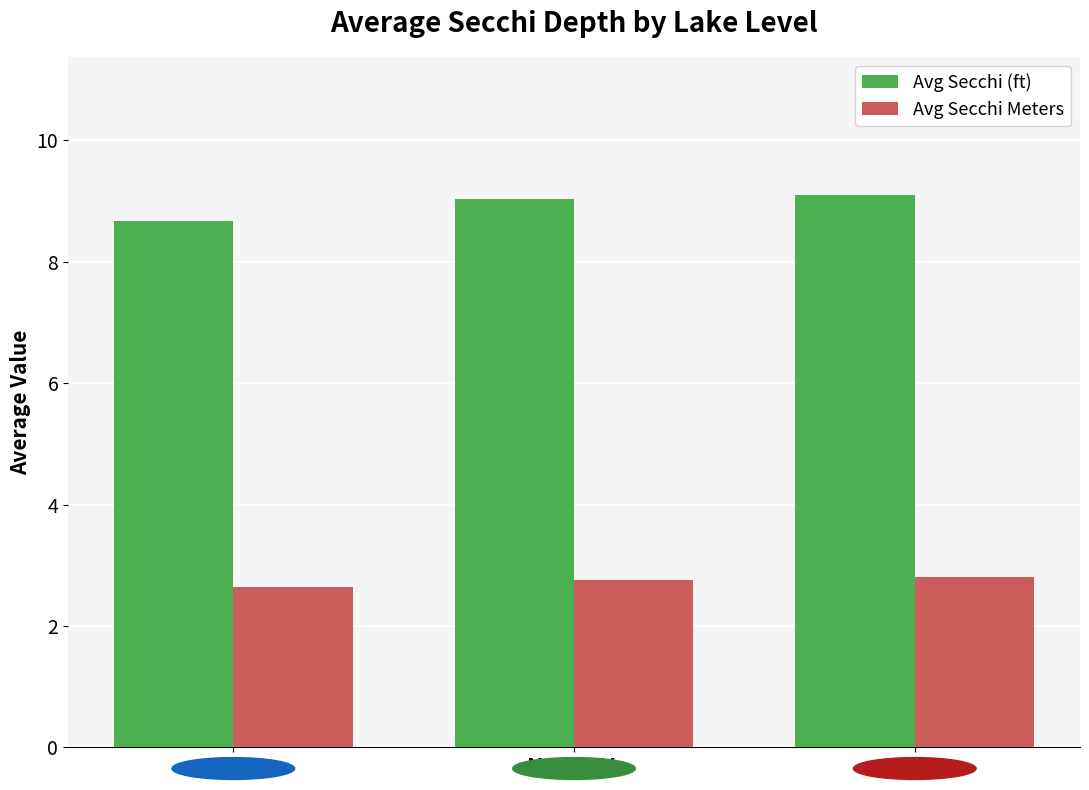

Where is Avg Secchi (ft) nearest to the value 8?

LOW